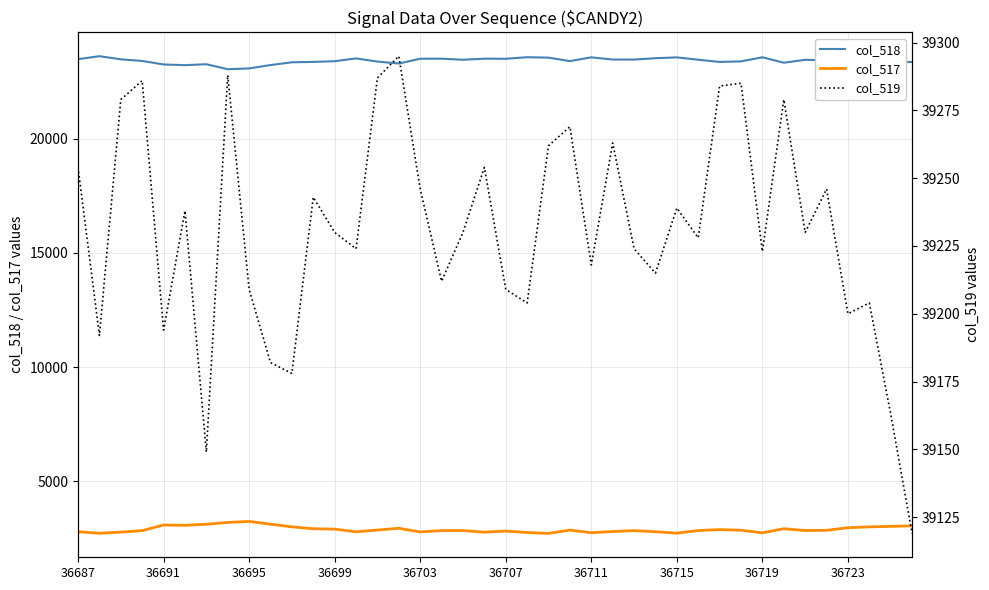

Is it true that col_518 equals 23562 at 36711?

True